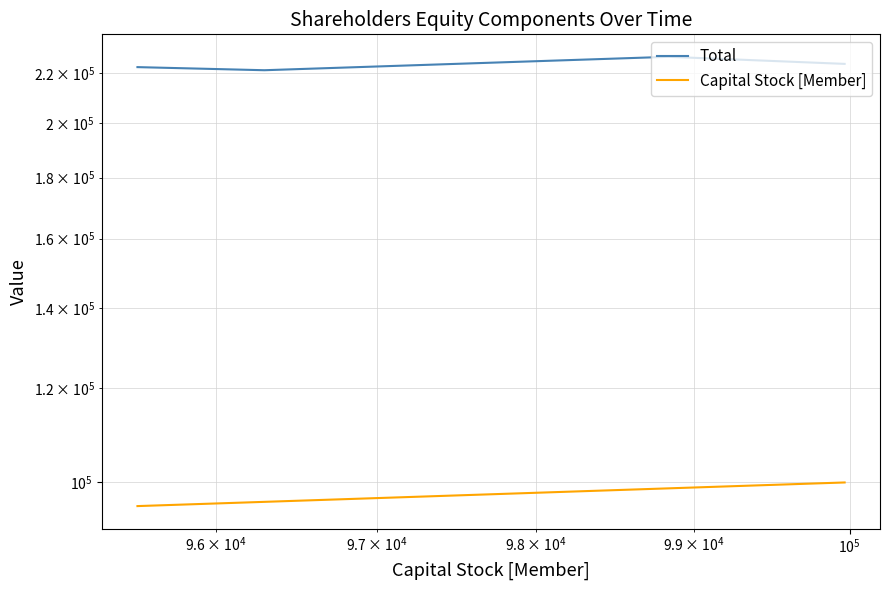

At which label is Capital Stock [Member] closest to 97741?

$\mathdefault{10^{5}}$